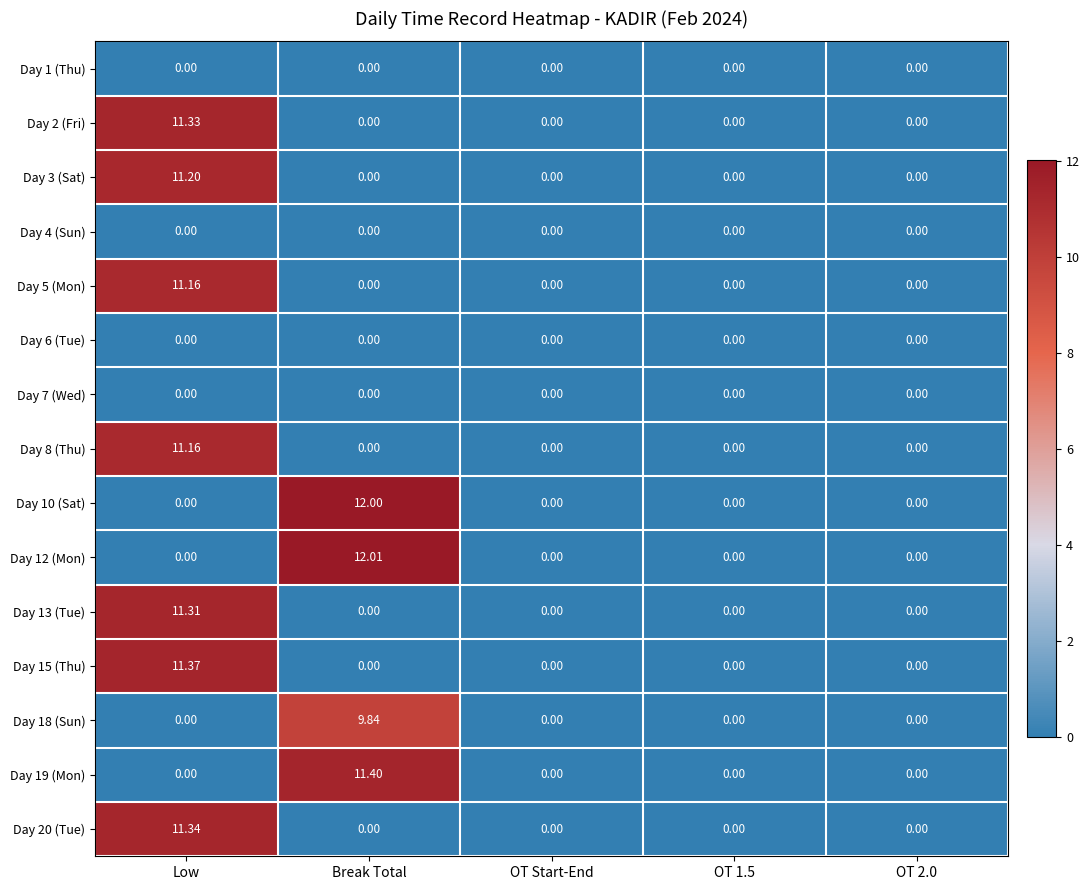

Which label corresponds to the largest value in the chart?

Break Total